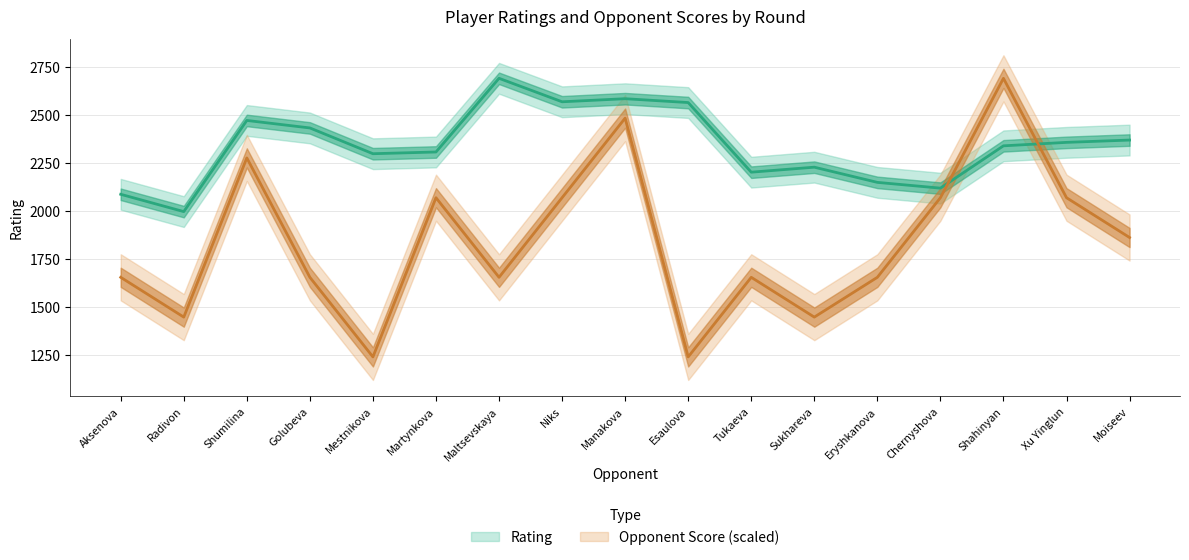

What position from the right is Chernyshova?

4